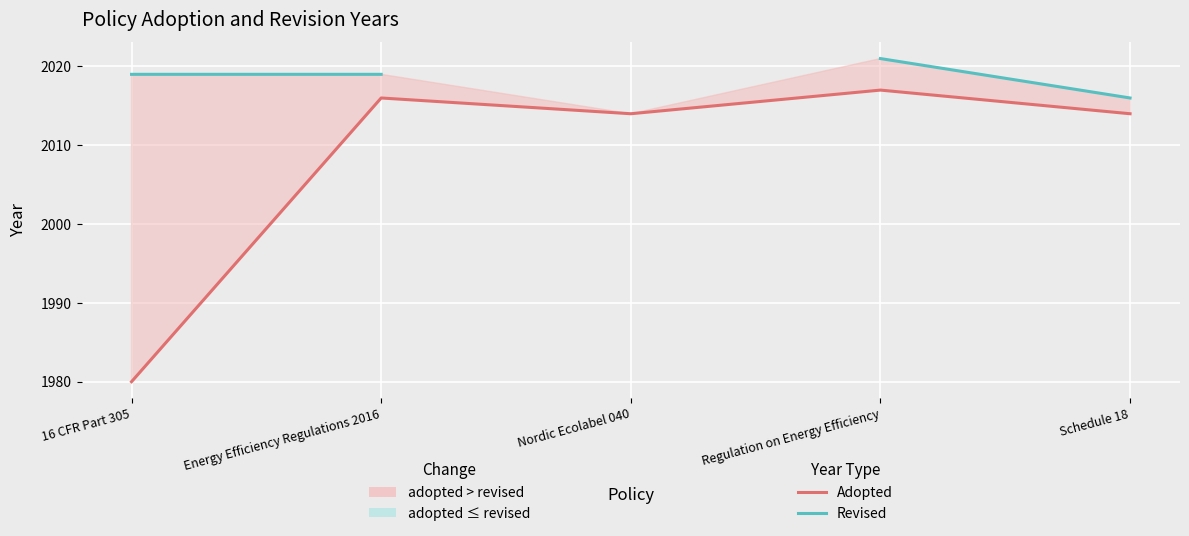

At how many categories does at least one series exceed 1981?

5